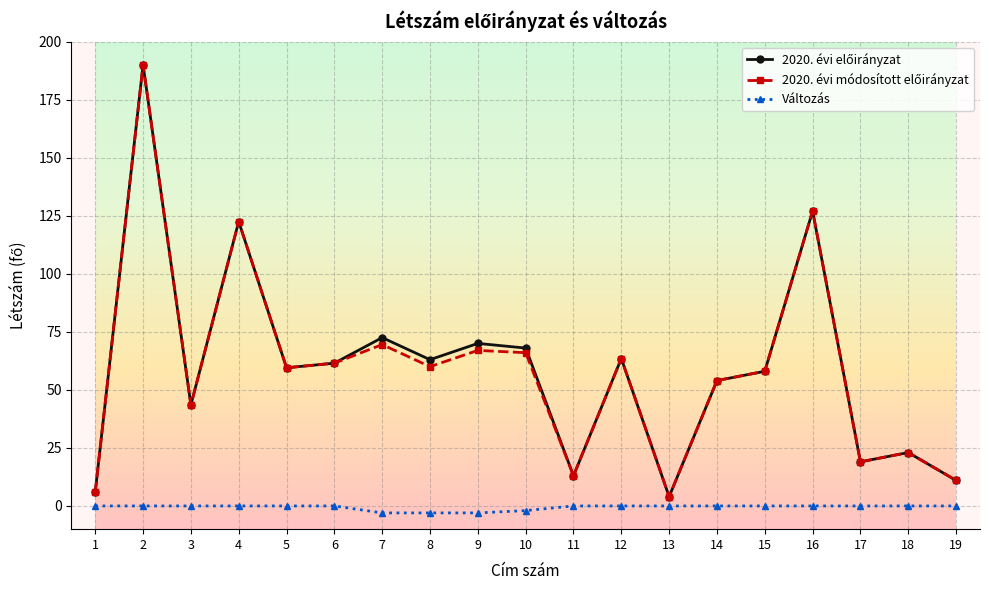

The Változás series shows 0.0 at 6. True or false?

True